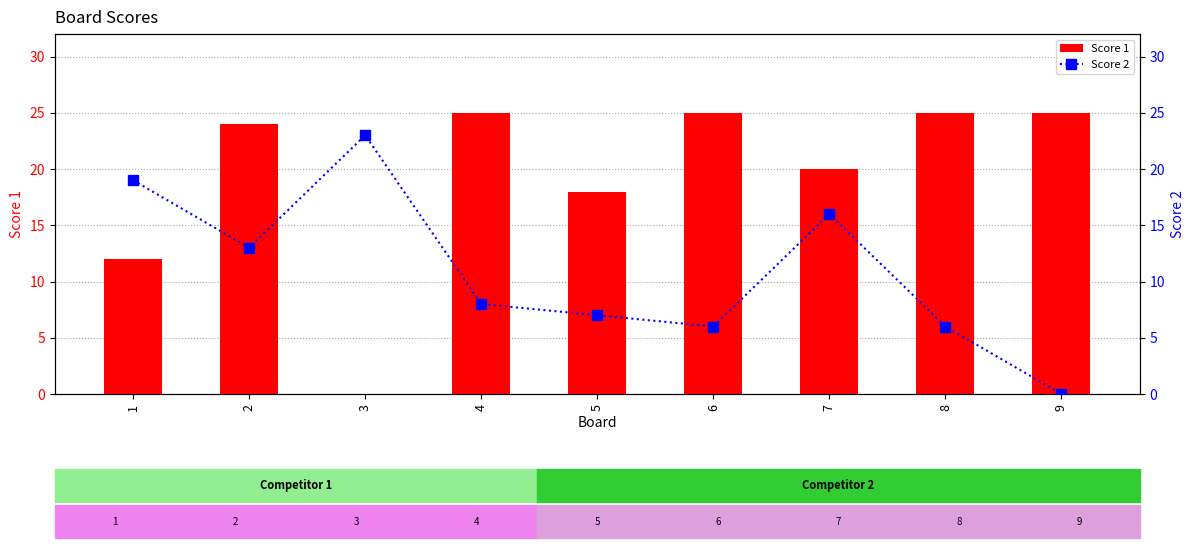

What is the difference between the highest and lowest values at 2?

11